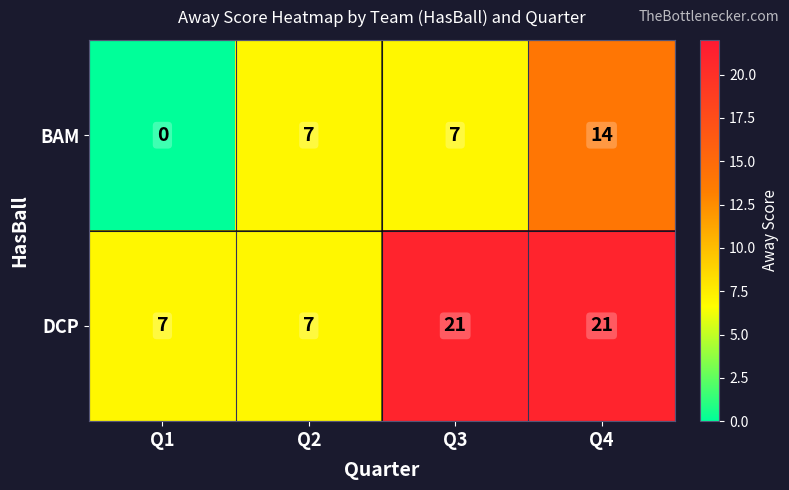

Reading right to left, extract all data points from this chart.

BAM: 14	7	7	0
DCP: 21	21	7	7